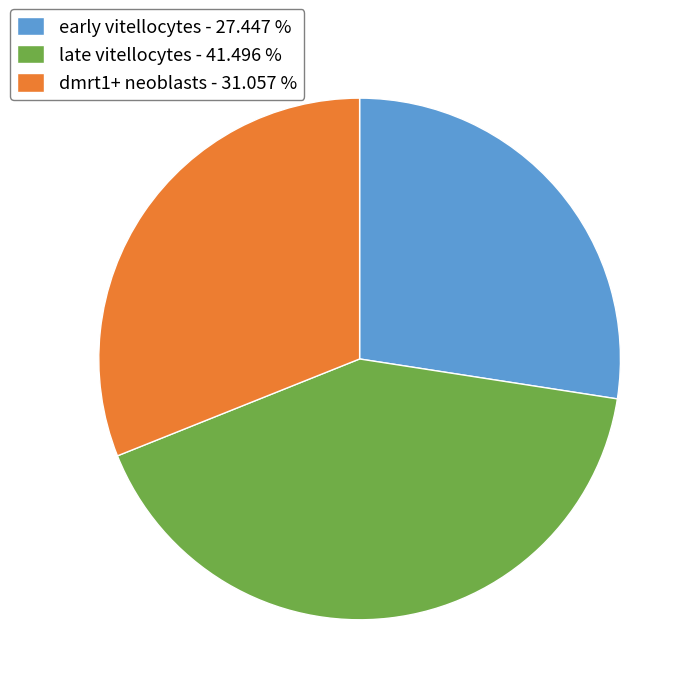

How many slices are in this pie chart?

3